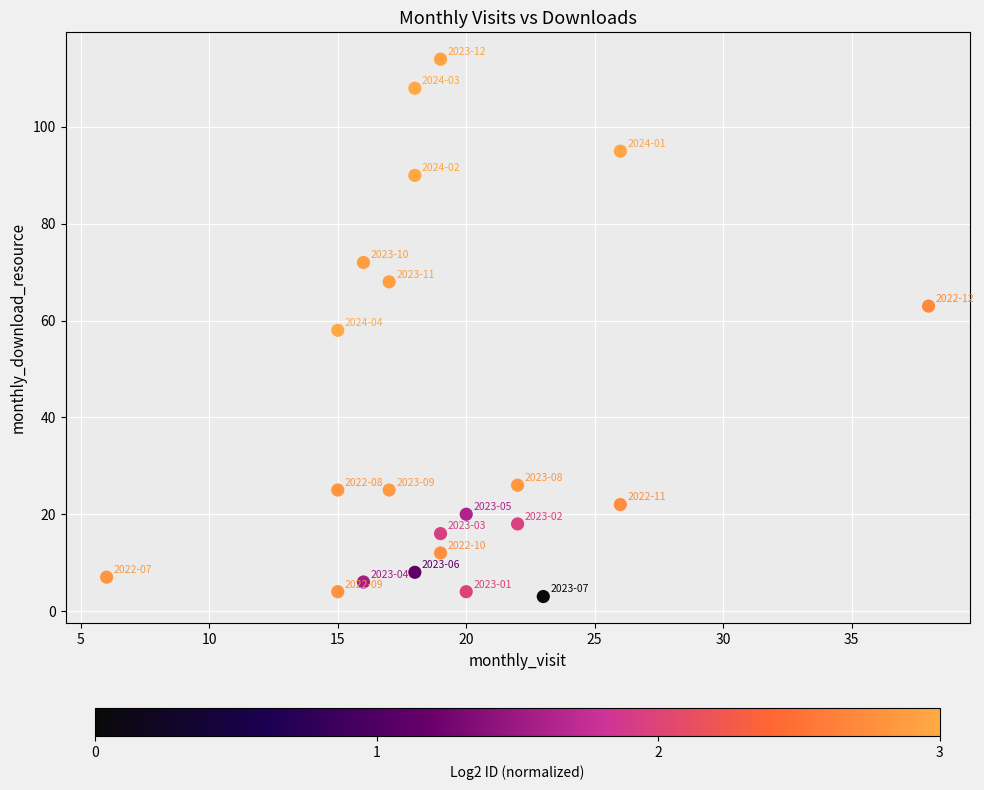

What is the range of X values (max minus min)?

32